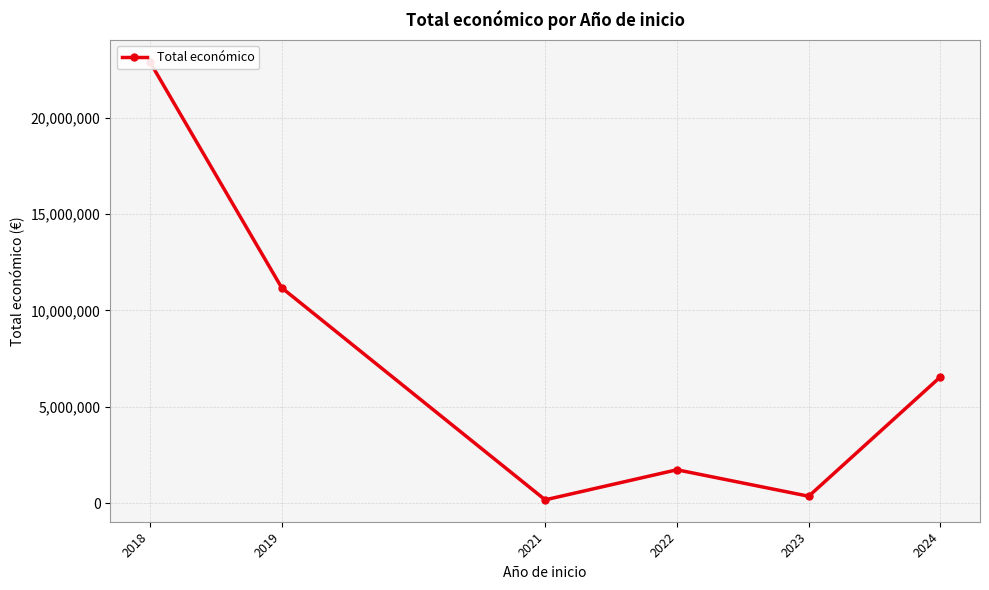

Reading right to left, extract all data points from this chart.

2024=6553833	2023=352139	2022=1726688	2021=165565	2019=11181566	2018=22910031